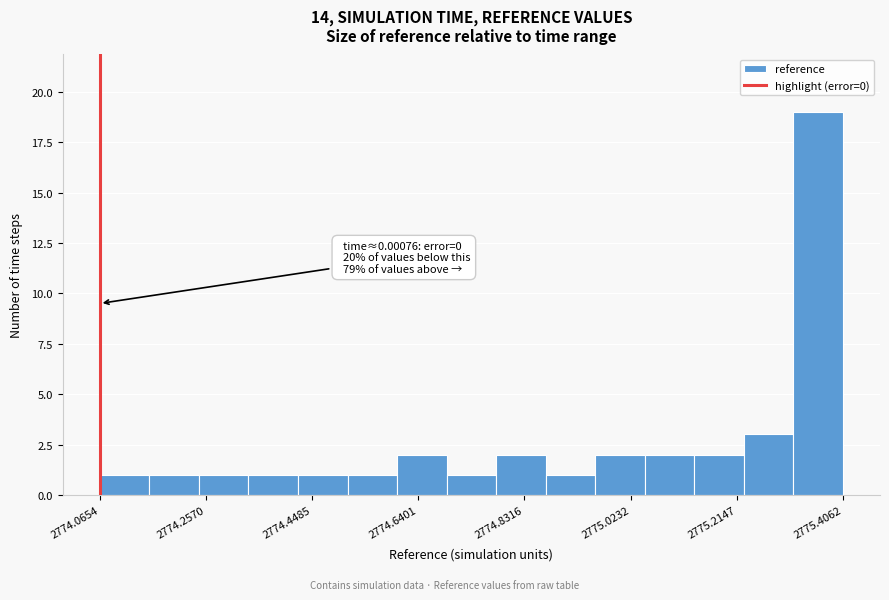

Which range on the x-axis has the tallest bar?

2775.32 to 2775.40